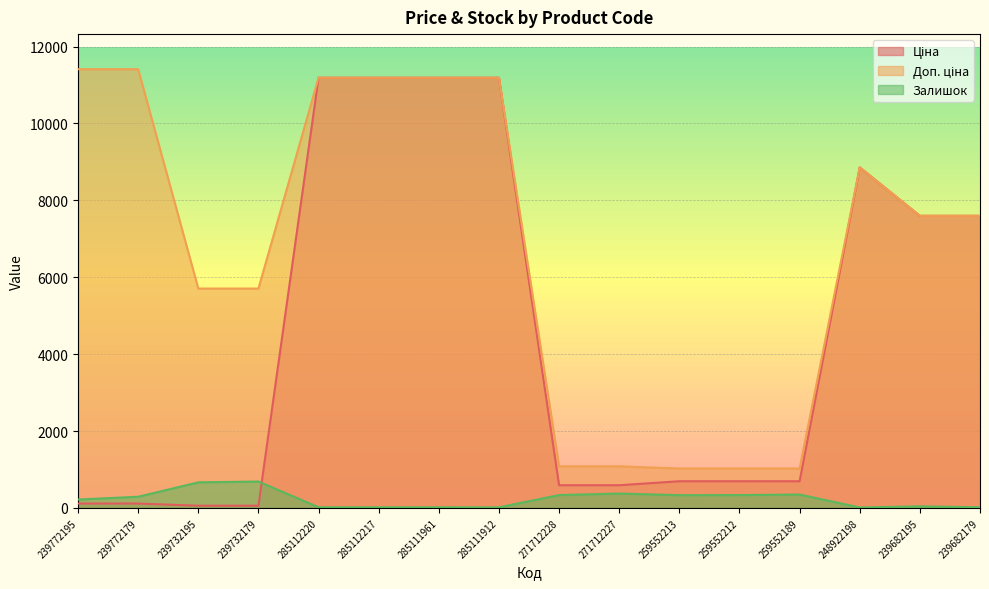

How many lines are shown in the chart?

3